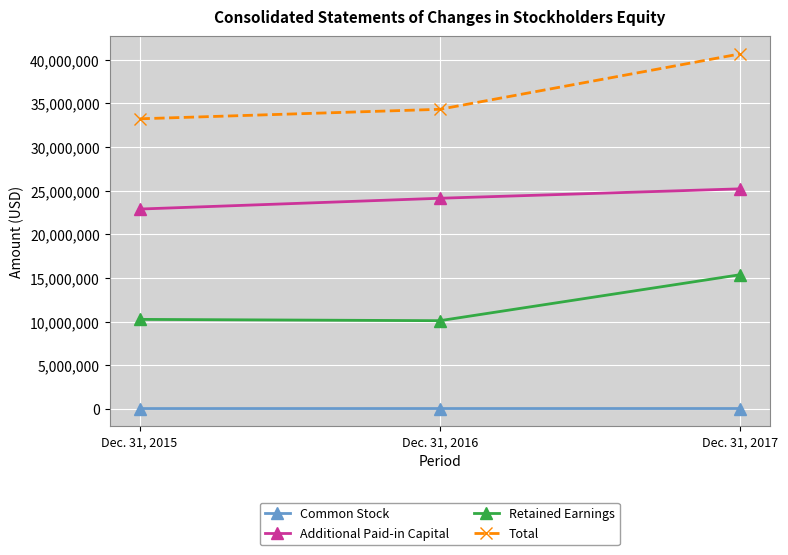

The value of Additional Paid-in Capital at Dec. 31, 2017 is 25209316. True or false?

True